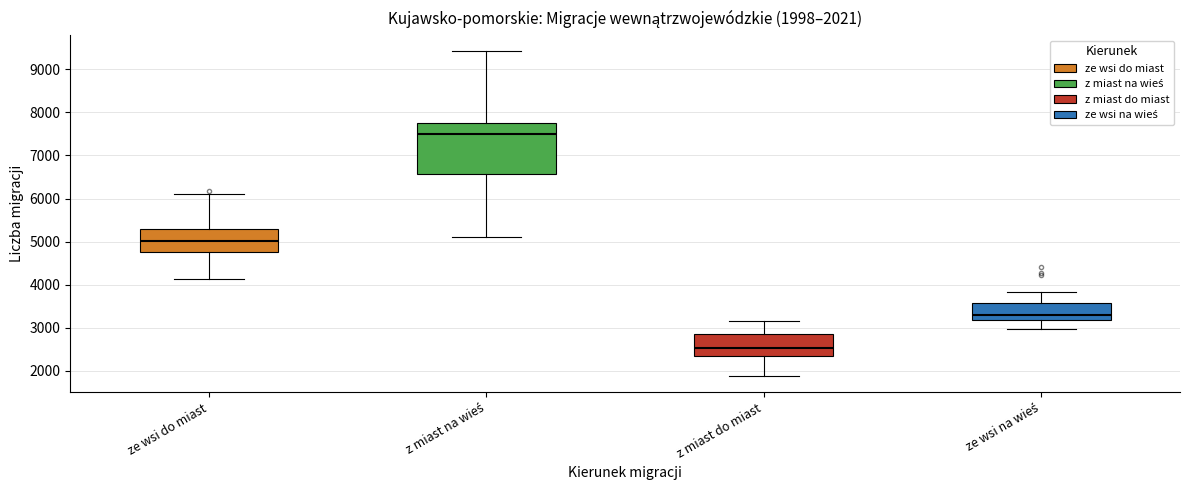

Comparing the boxes themselves (not the whiskers), which one is the tallest?

z miast na wieś